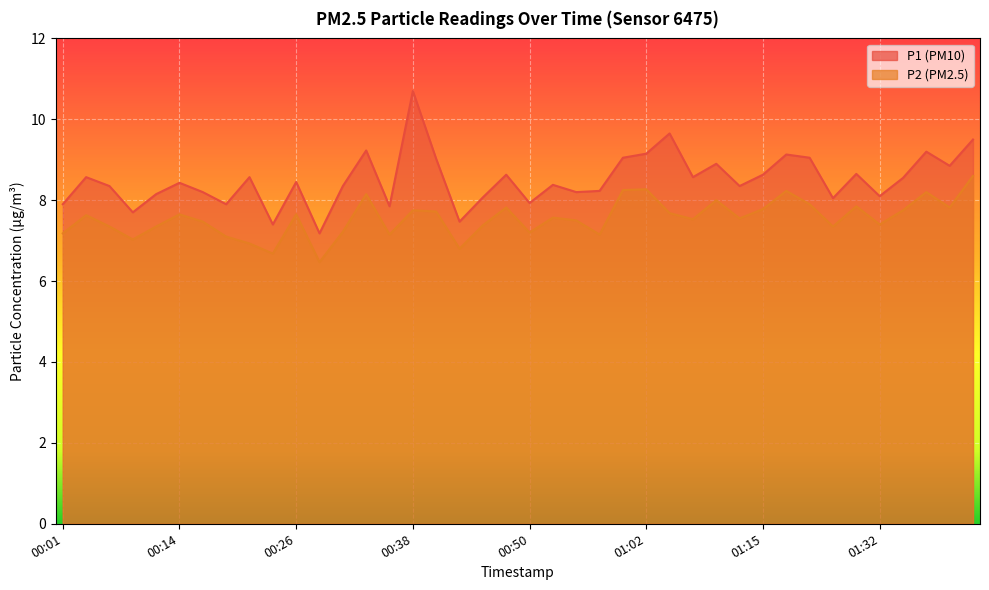

At which label does P1 first exceed 8?

00:04